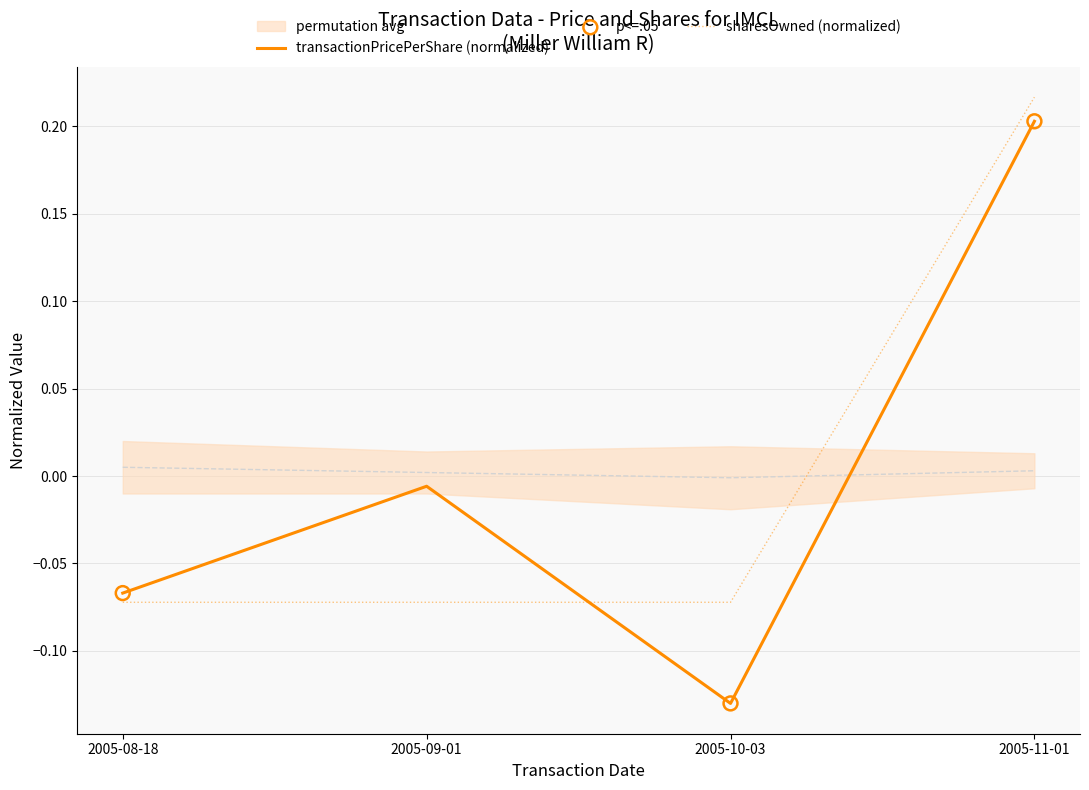

At which category is the sum across all series the highest?

2005-11-01